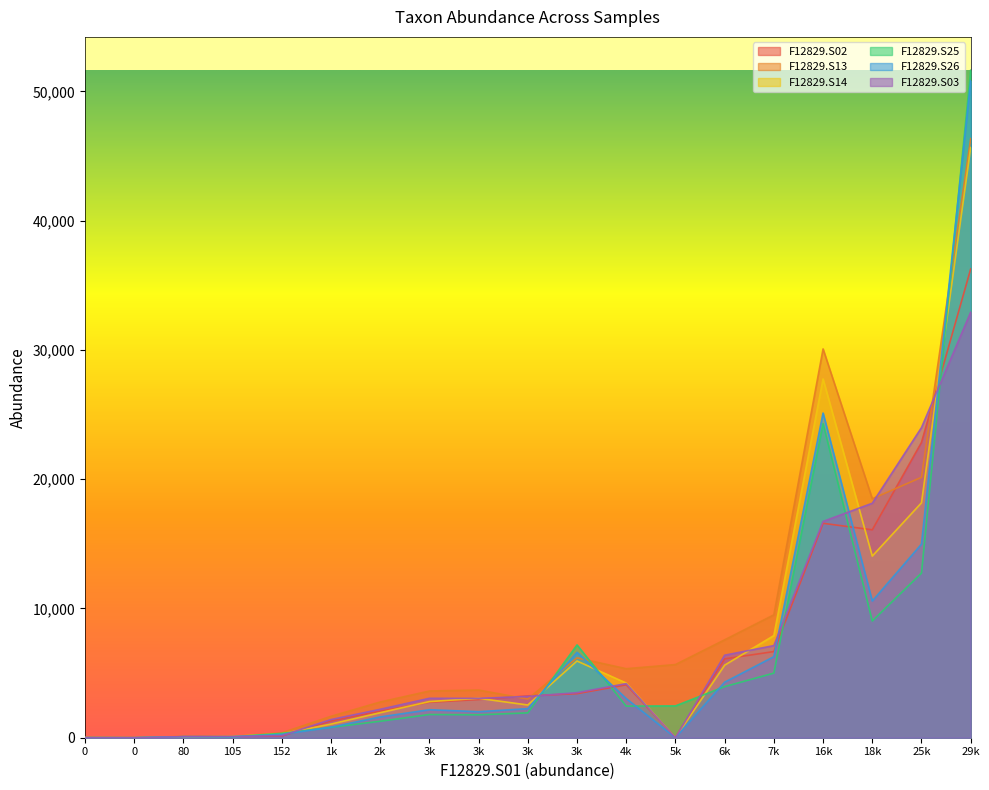

True or false: F12829.S02 and F12829.S25 intersect in this chart.

True